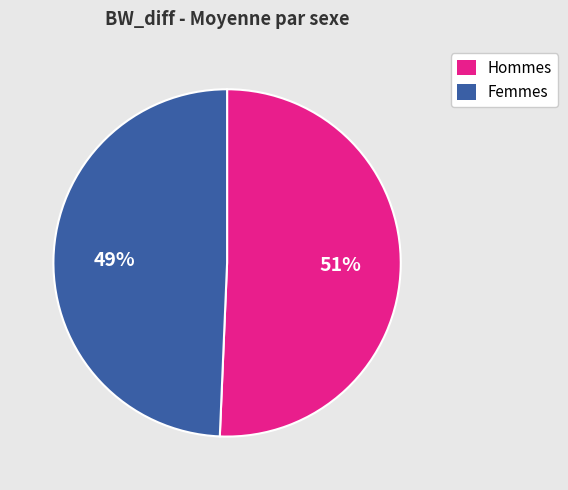

What is the largest slice in the pie chart?

Hommes